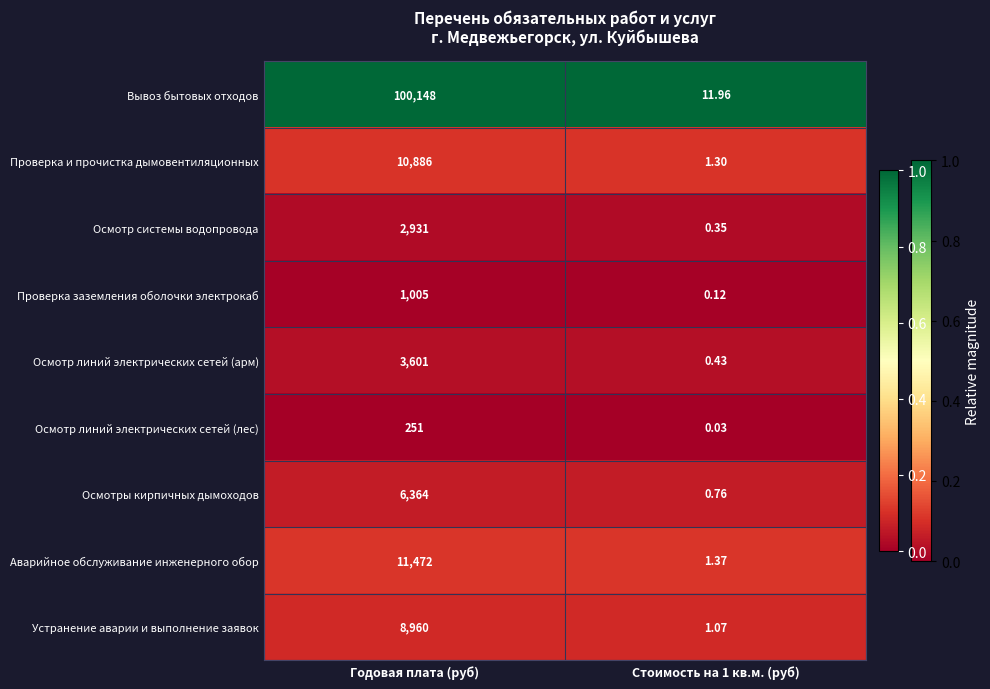

Rank the series at Годовая плата (руб) from lowest to highest value.

Осмотр линий электрических сетей (лес), Проверка заземления оболочки электрокаб, Осмотр системы водопровода, Осмотр линий электрических сетей (арм), Осмотры кирпичных дымоходов, Устранение аварии и выполнение заявок, Проверка и прочистка дымовентиляционных, Аварийное обслуживание инженерного обор, Вывоз бытовых отходов